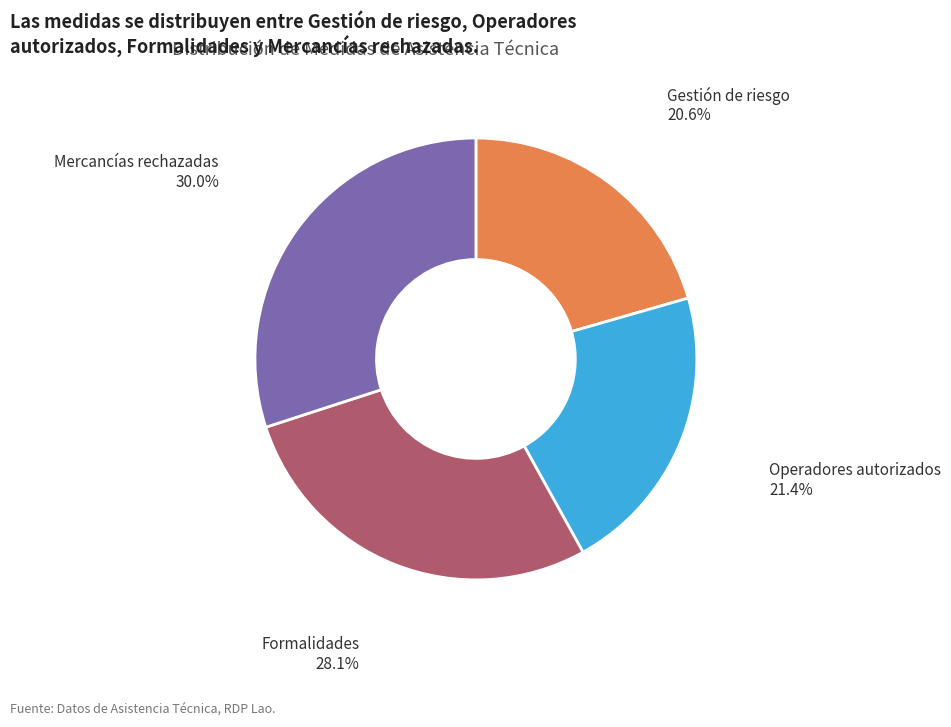

Does any single category account for the majority?

No